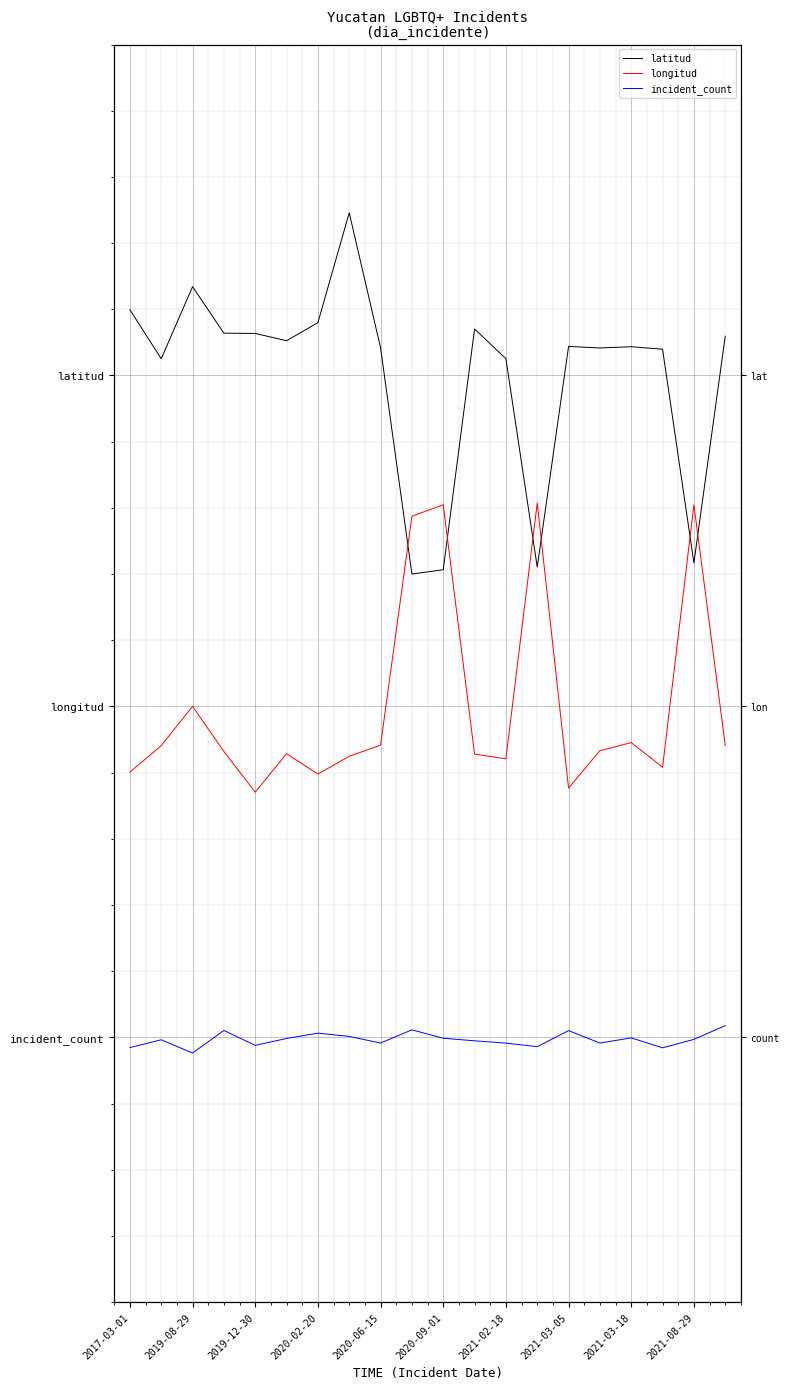

What is the value of the latitud point at the 13th from the left?

2.1